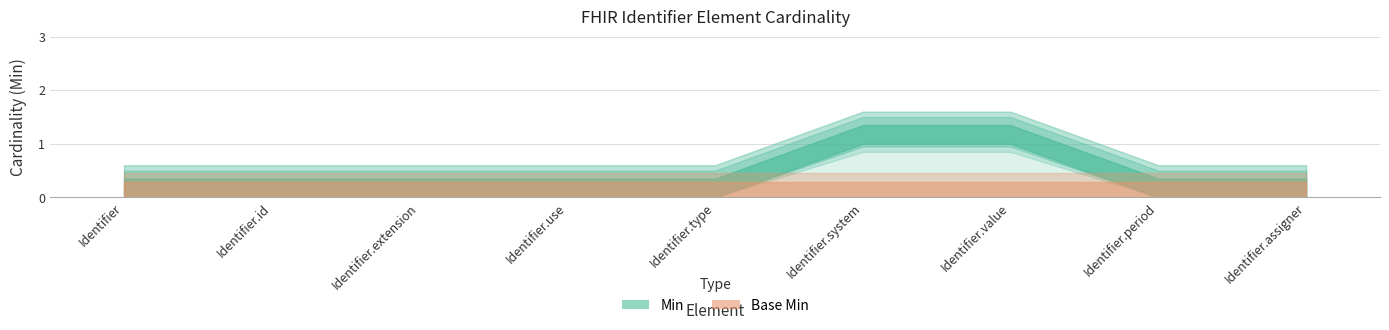

Between Identifier.id and Identifier.value, which series saw the biggest shift?

Min